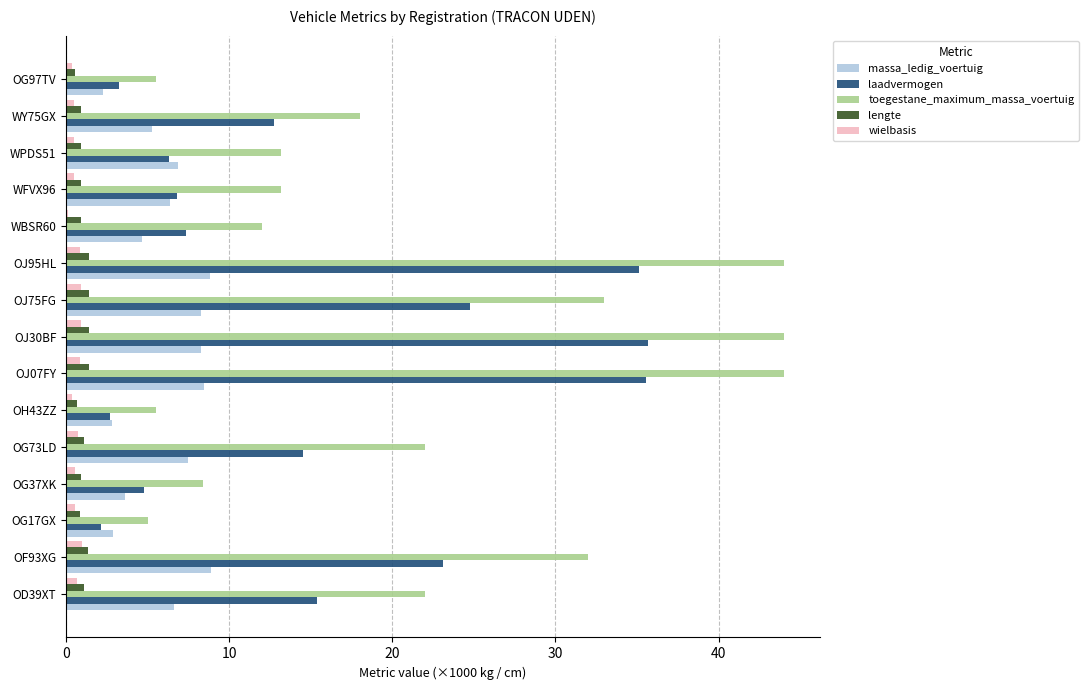

Which series has the largest range (max minus min)?

toegestane_maximum_massa_voertuig